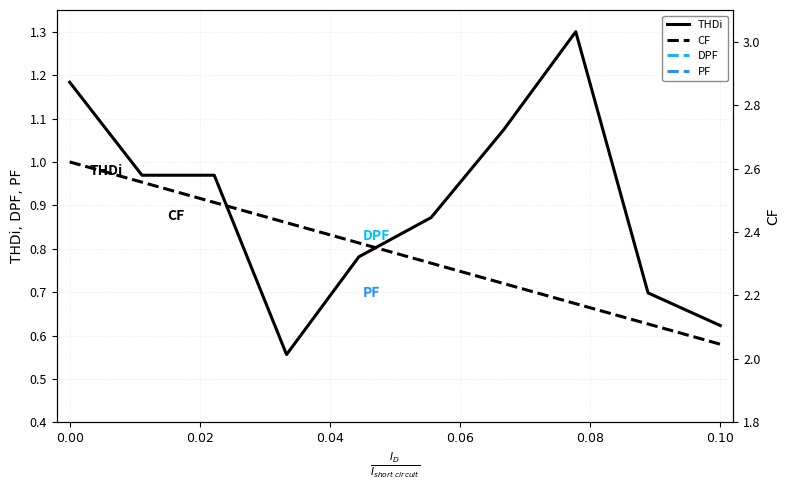

What is the minimum value for PF?

0.7